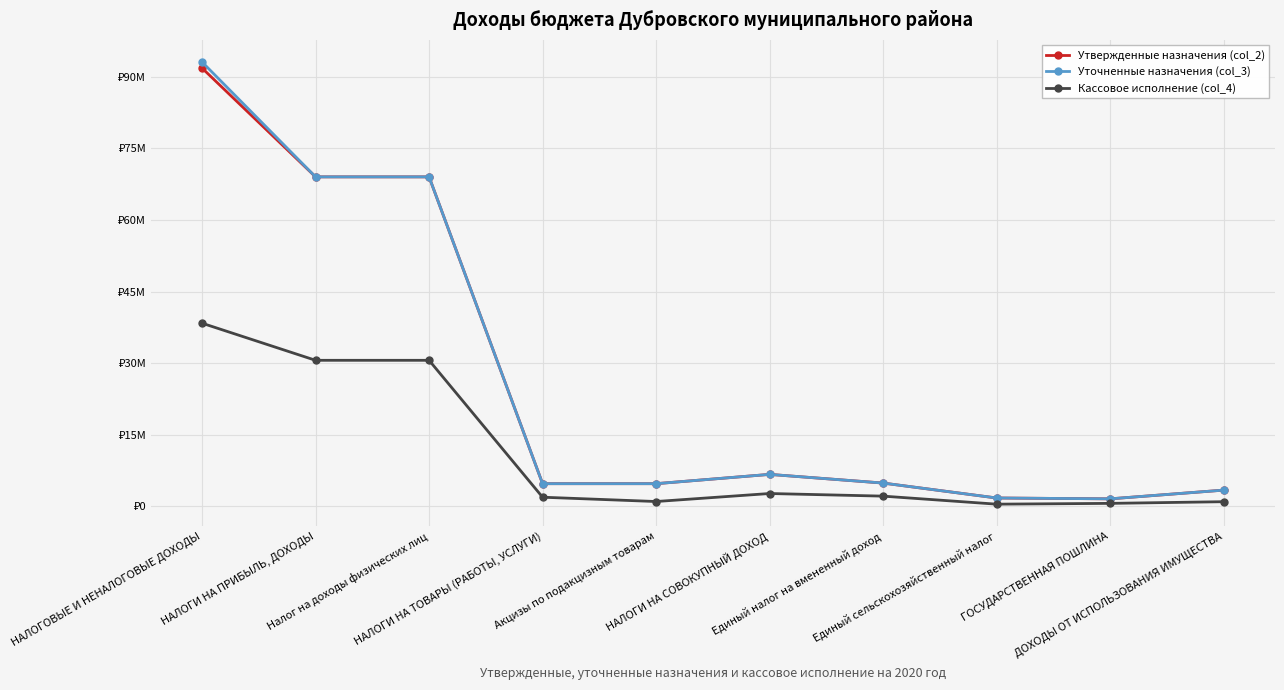

Does the chart have visible grid lines?

Yes